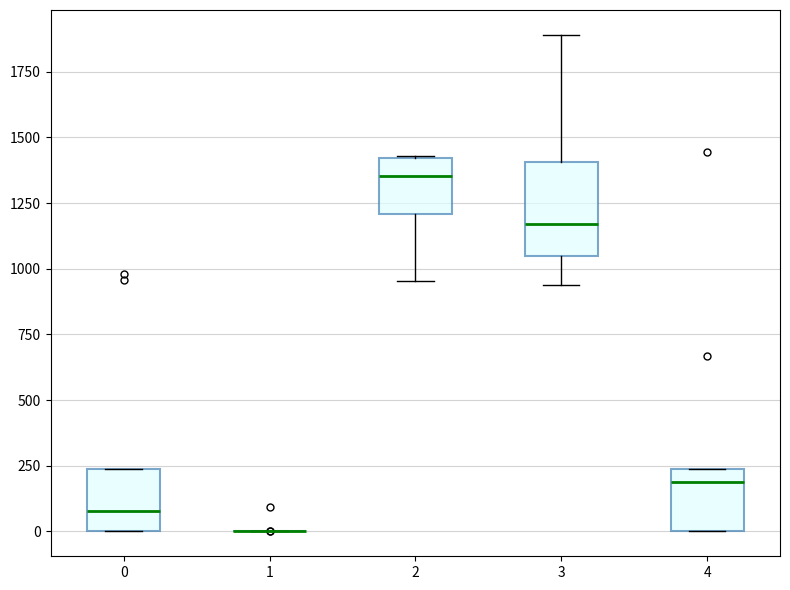

Reading left to right, read every box against the y-axis: the position of its median line, the range the box covers, and the ends of its whiskers. The values are not printed on the chart, so give them approximately, as read against the axis.

0: median 100, box 0 to 250, whiskers 0 to 250
1: box collapsed to a line at 0, whiskers 0 to 0
2: median 1350, box 1200 to 1400, whiskers 950 to 1450
3: median 1150, box 1050 to 1400, whiskers 950 to 1900
4: median 200, box 0 to 250, whiskers 0 to 250